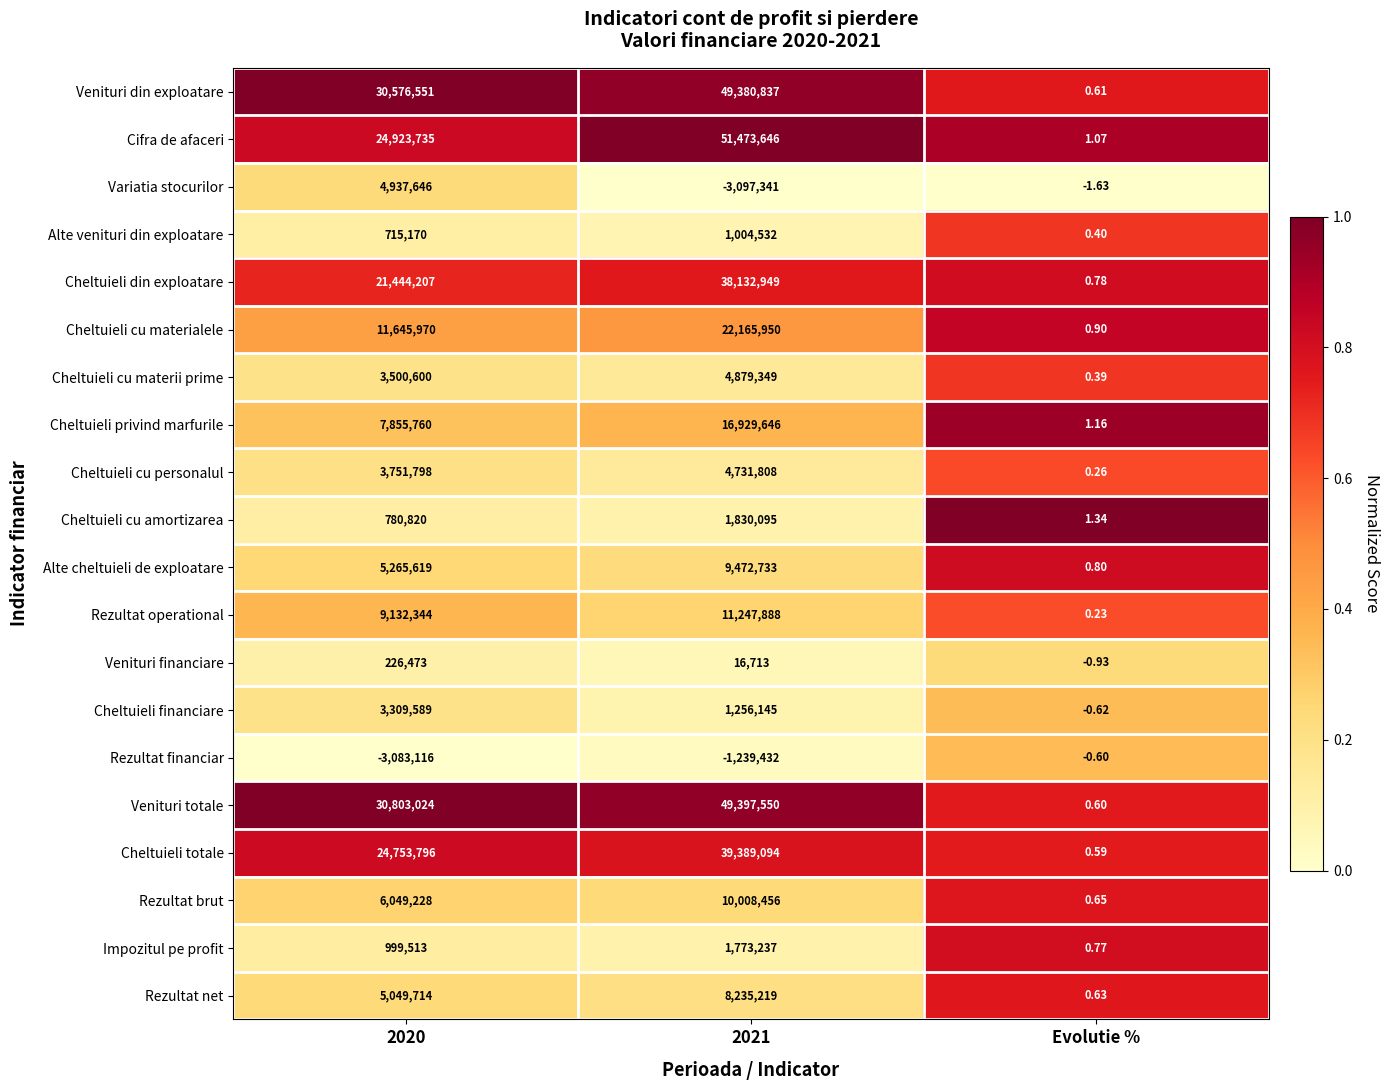

Which series has the widest spread of values?

Cifra de afaceri